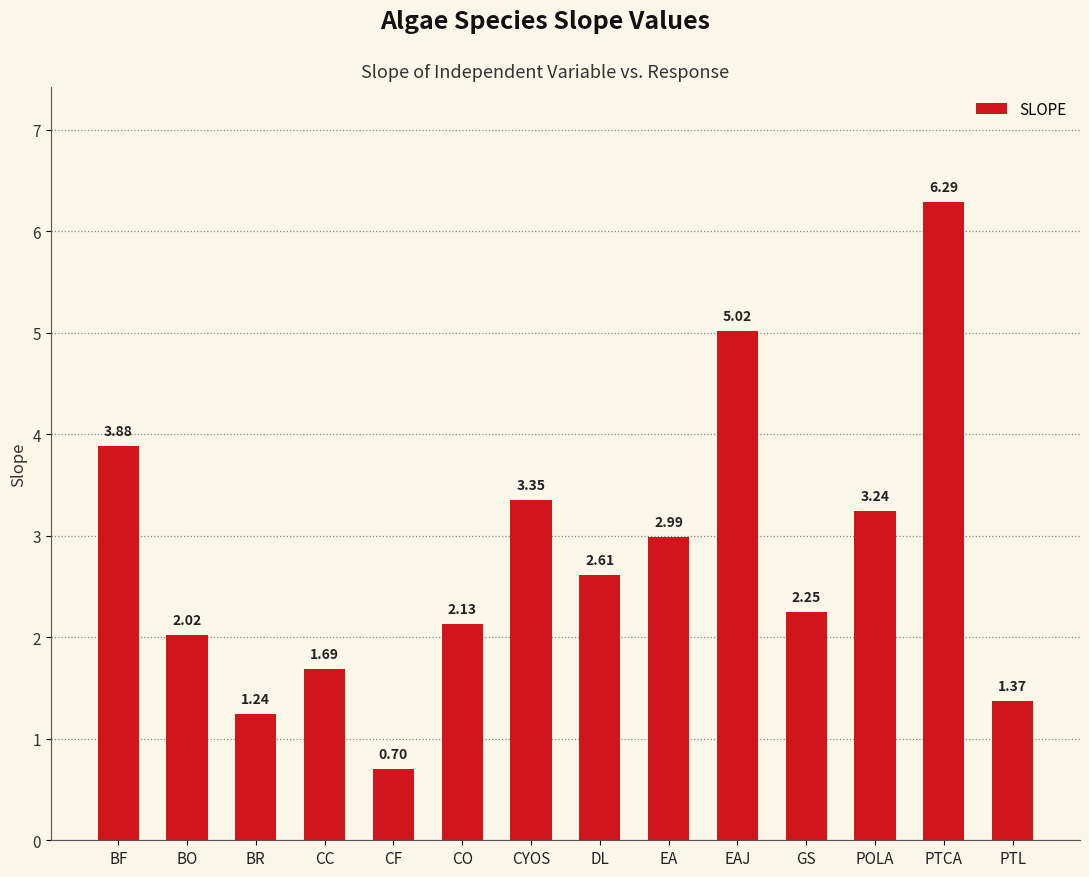

What is the difference between the values at BO and CF?

1.3